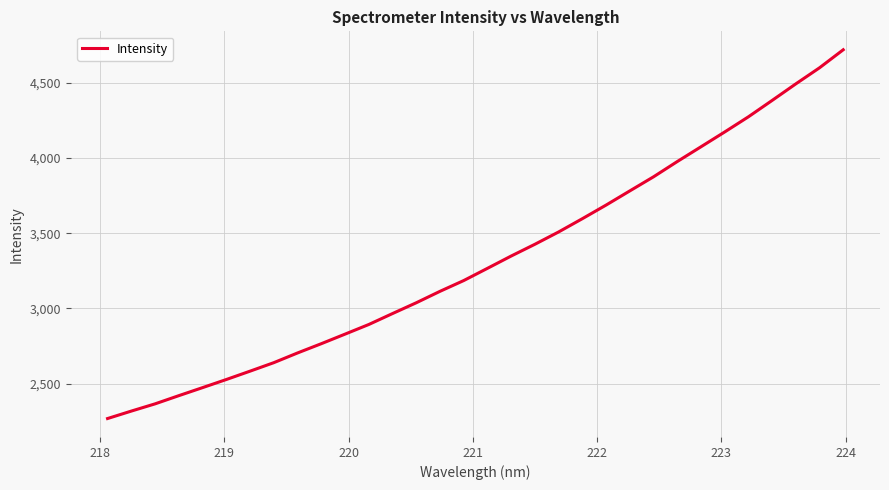

What is the difference between the maximum and minimum values?

2449.3